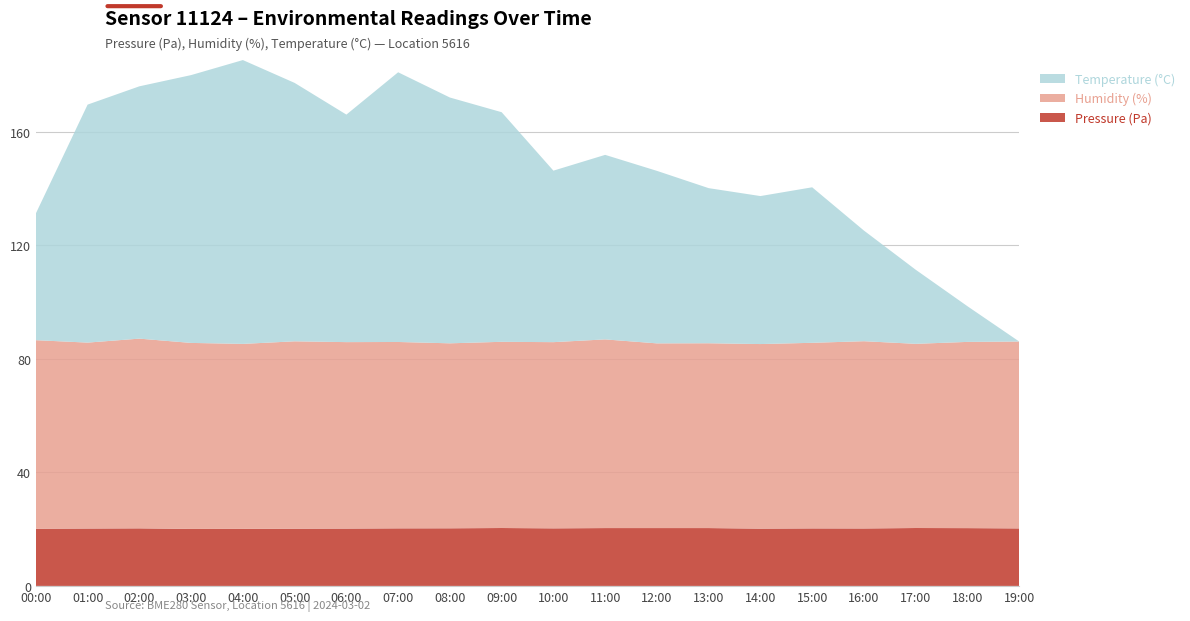

What is the total value across all series at 17:00?

111.4